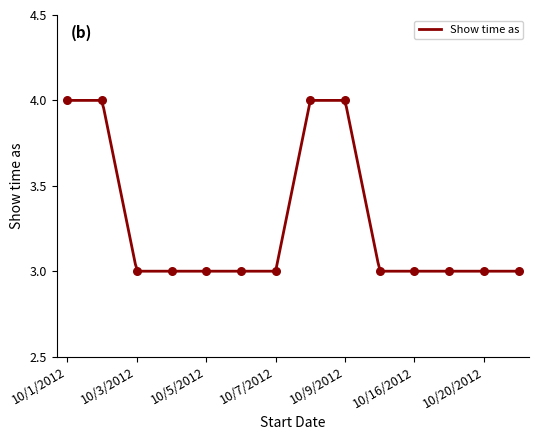

Approximately how many times larger is the value at 10/16/2012 compared to 10/9/2012?

0.8